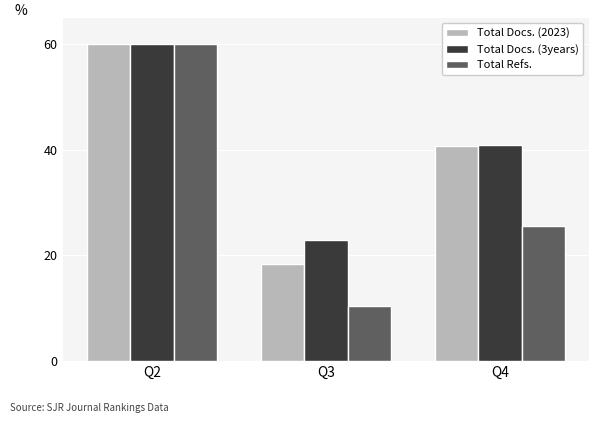

Between Q2 and Q3, which series saw the biggest shift?

Total Refs.